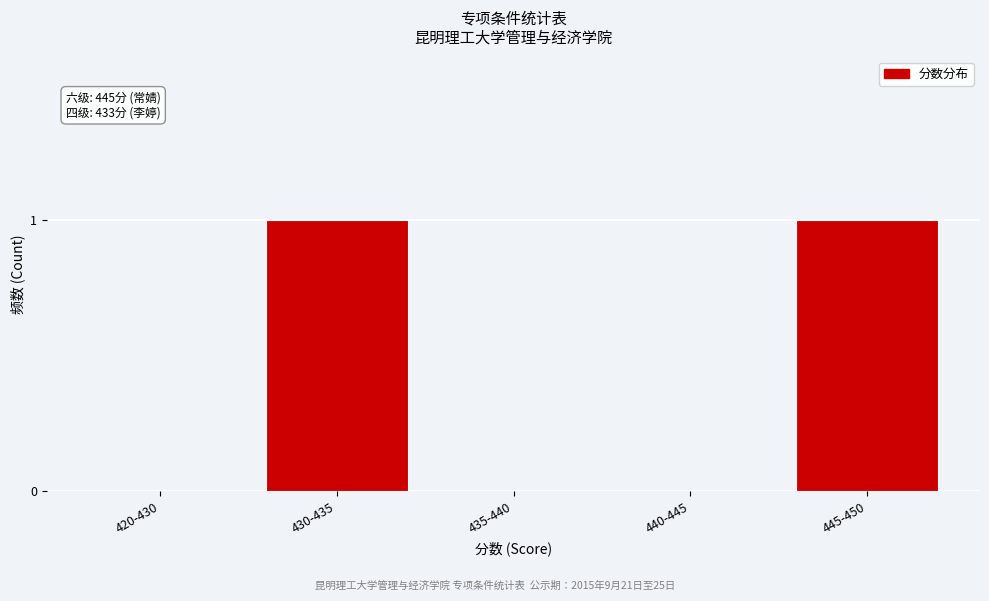

Reading left to right, transcribe all the data shown in this chart.

420-430=0	430-435=1	435-440=0	440-445=0	445-450=1